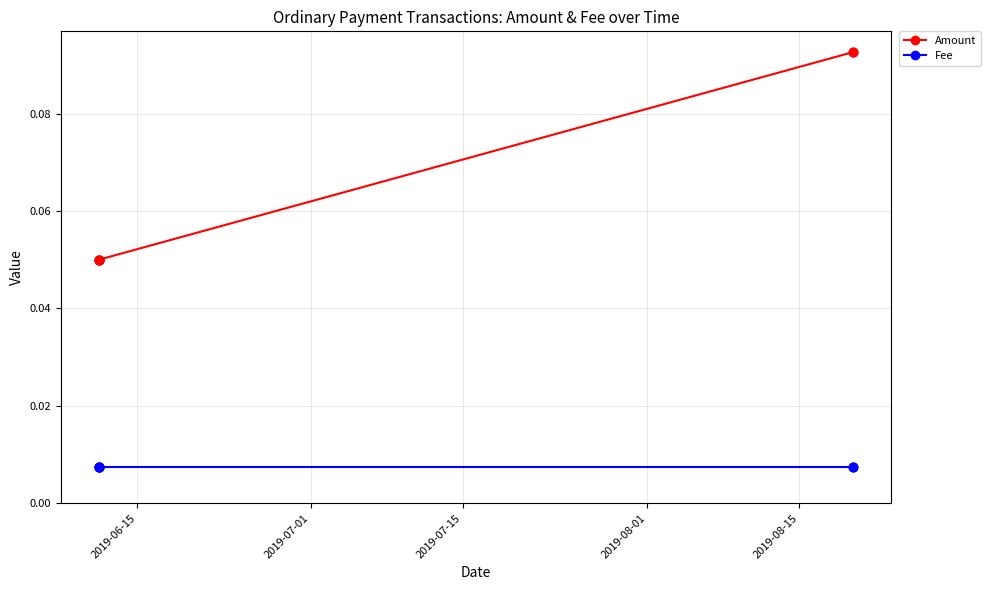

Which series contains the lowest Y value?

Fee